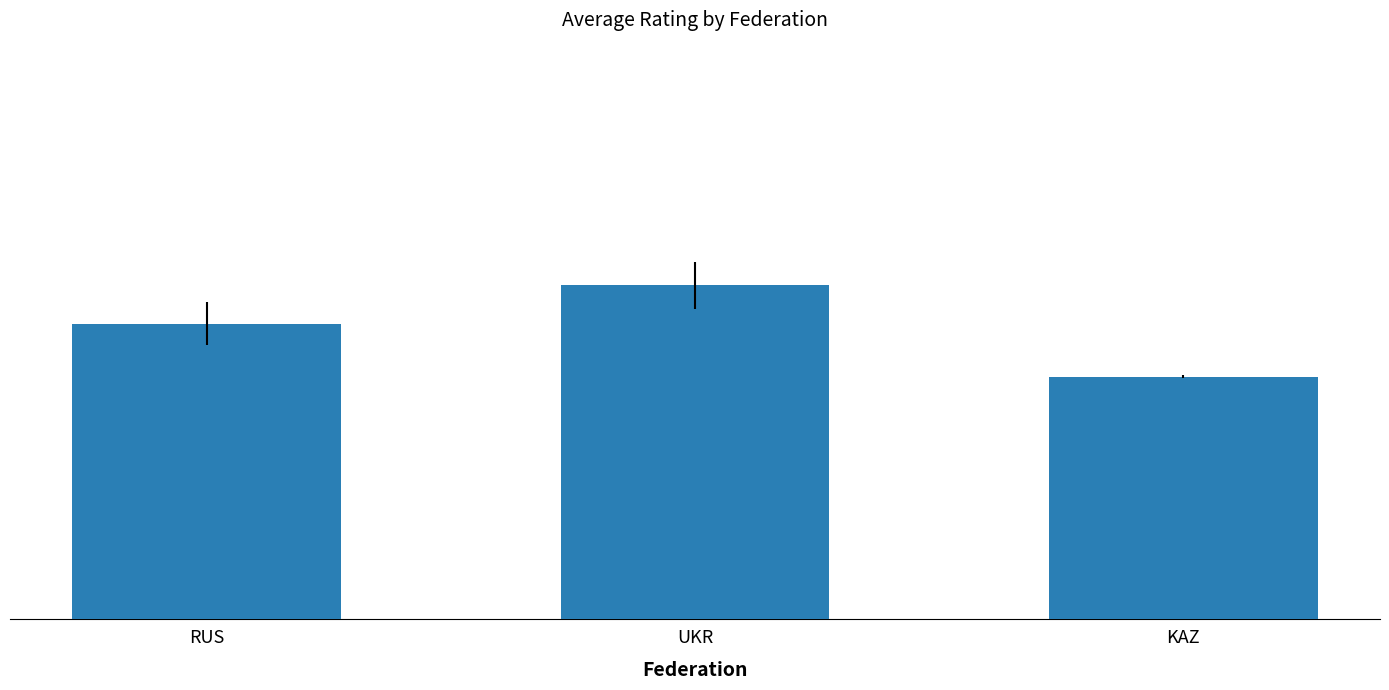

Does the chart contain any negative values?

No